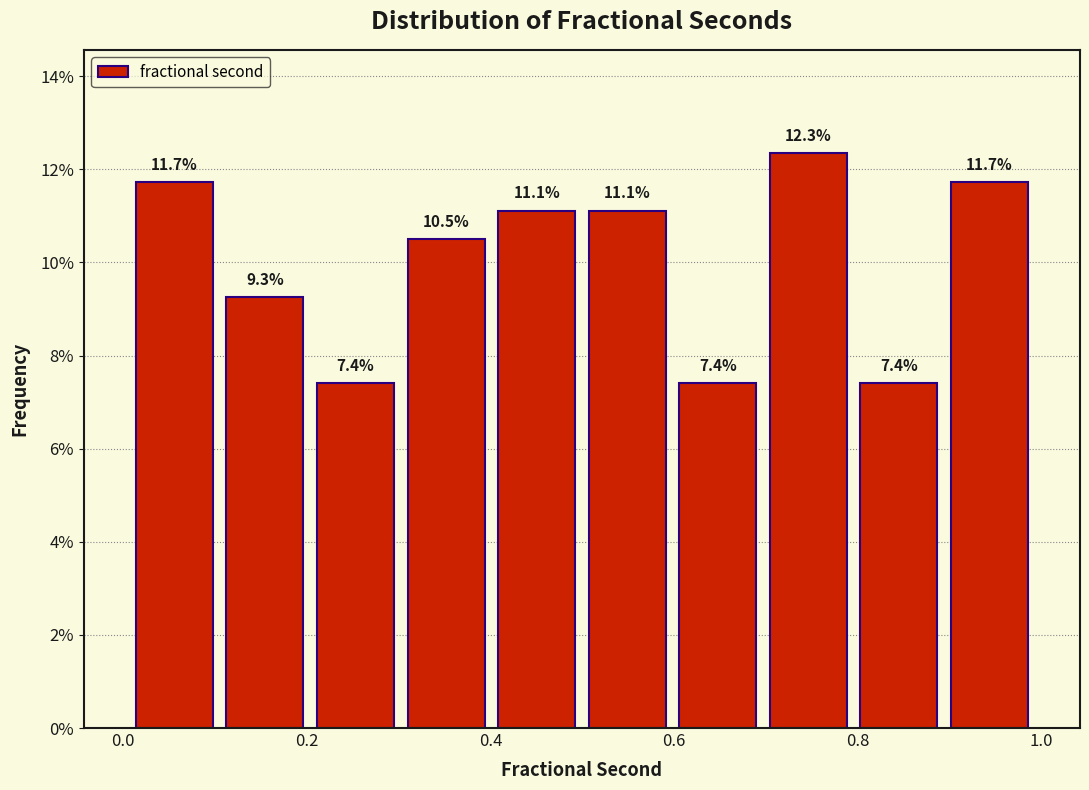

Over which range of the x-axis is the bar tallest?

0.7 to 0.8